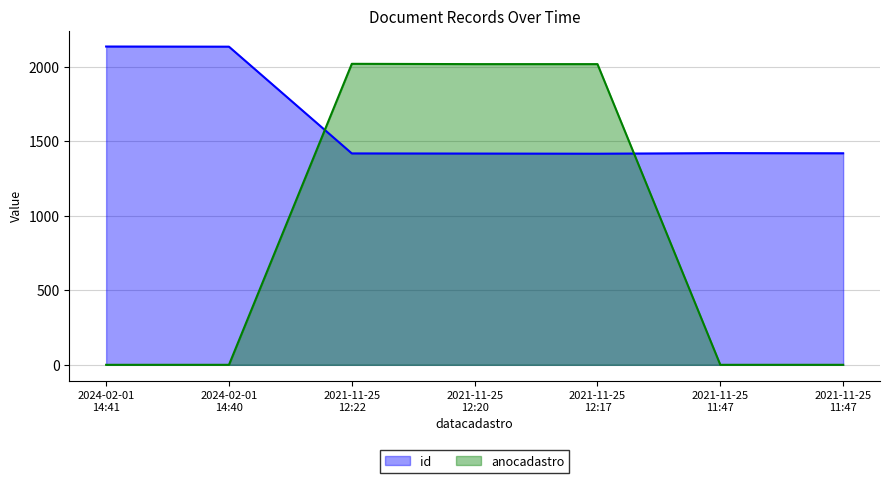

Count the number of data series in this chart.

2